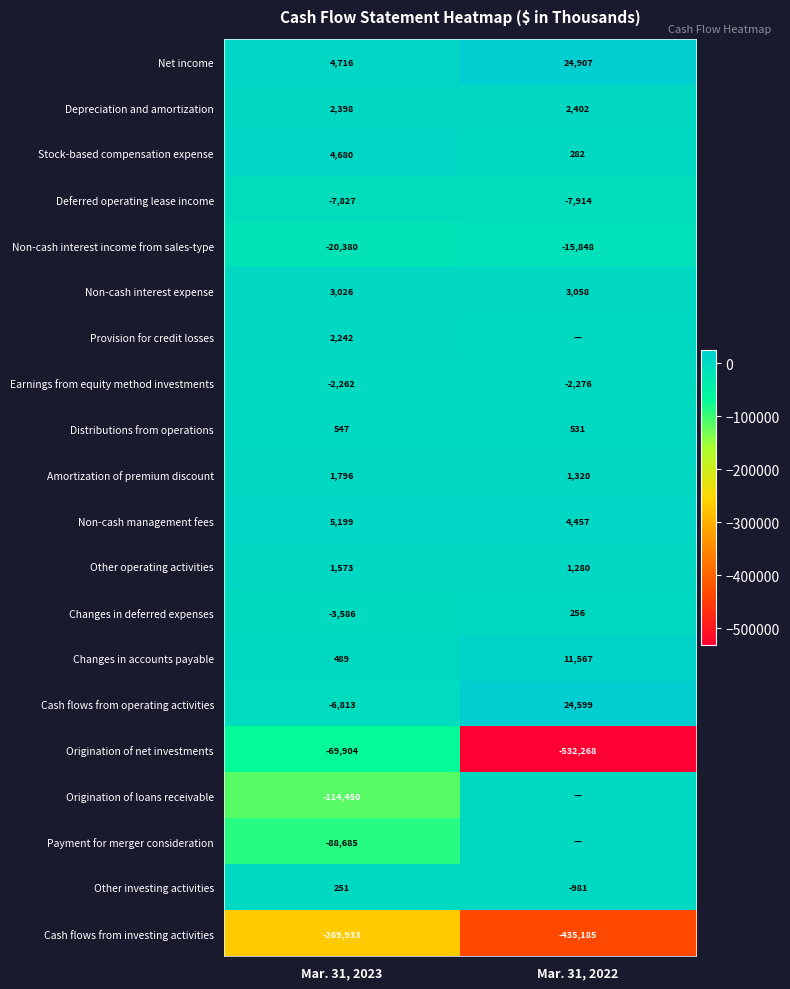

What is the difference between the highest and lowest values at Mar. 31, 2023?

275132